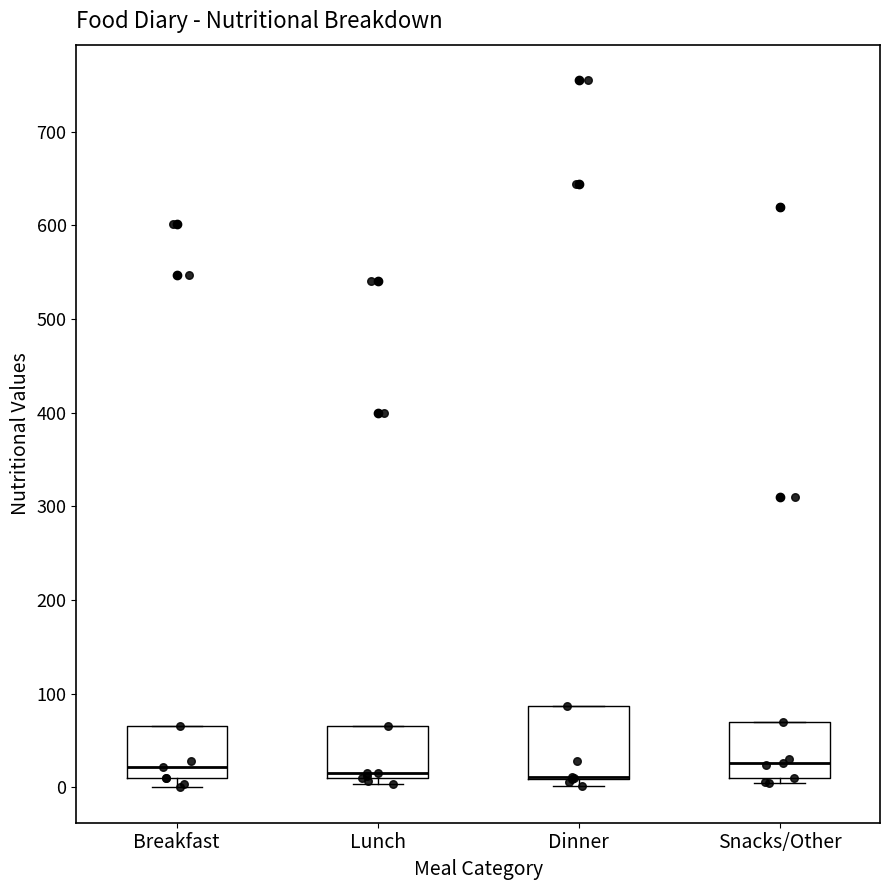

Comparing the boxes themselves (not the whiskers), which one is the tallest?

Dinner